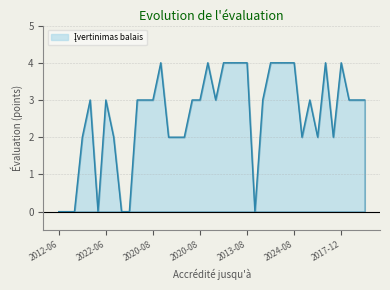

What is the difference between the maximum and minimum values?

4